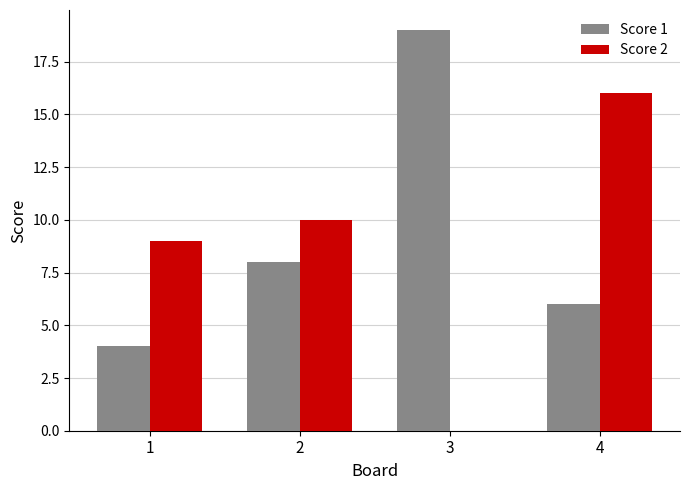

Which category has the highest value across all series?

3